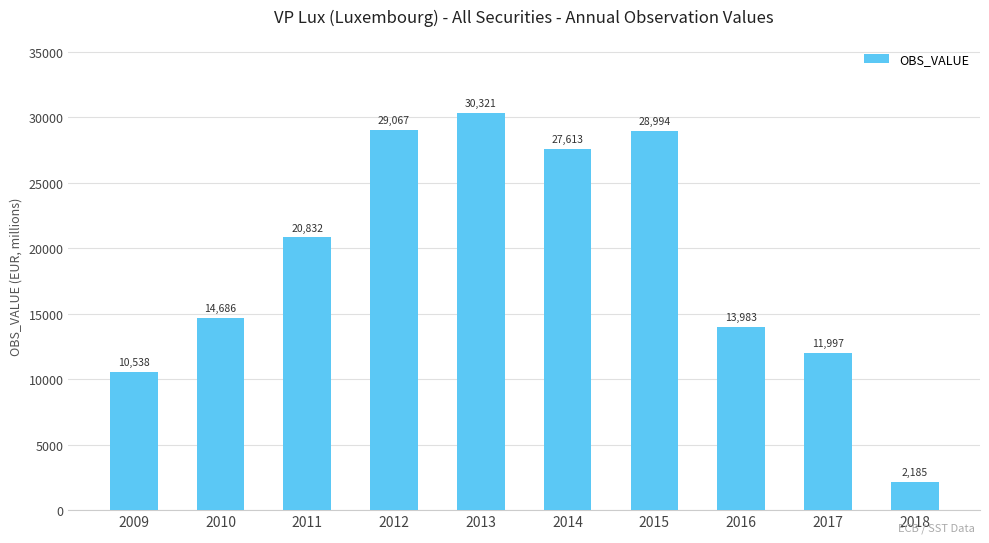

What value does the data have at 2010?

14686.4